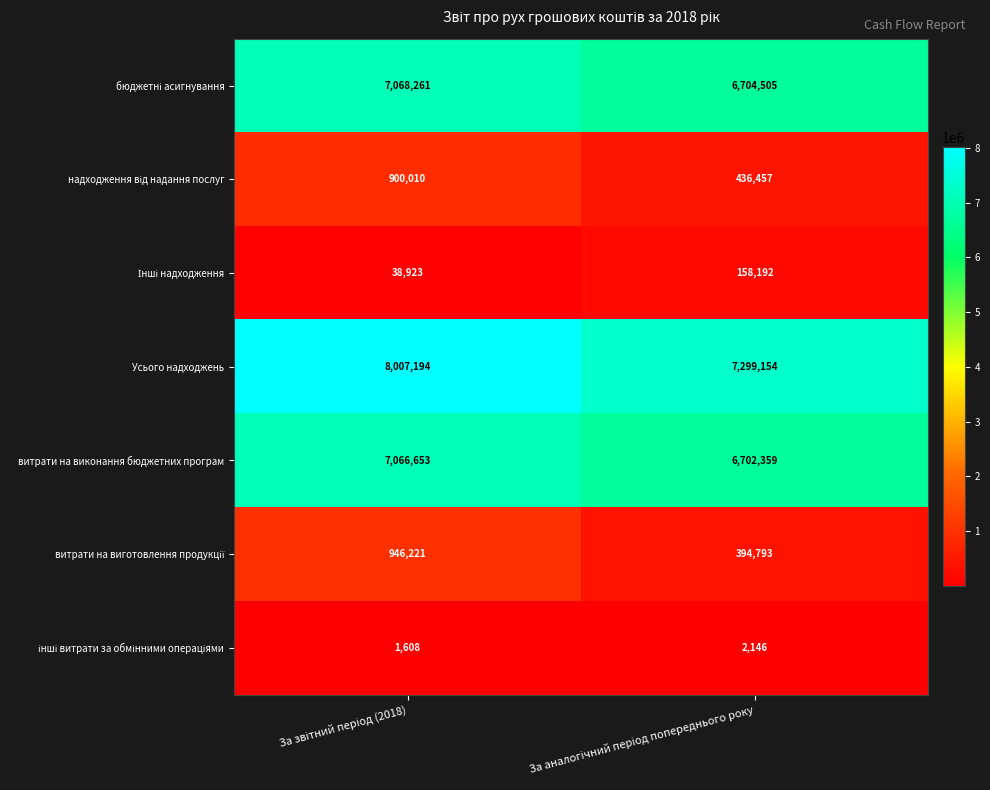

Which series has the widest spread of values?

Усього надходжень